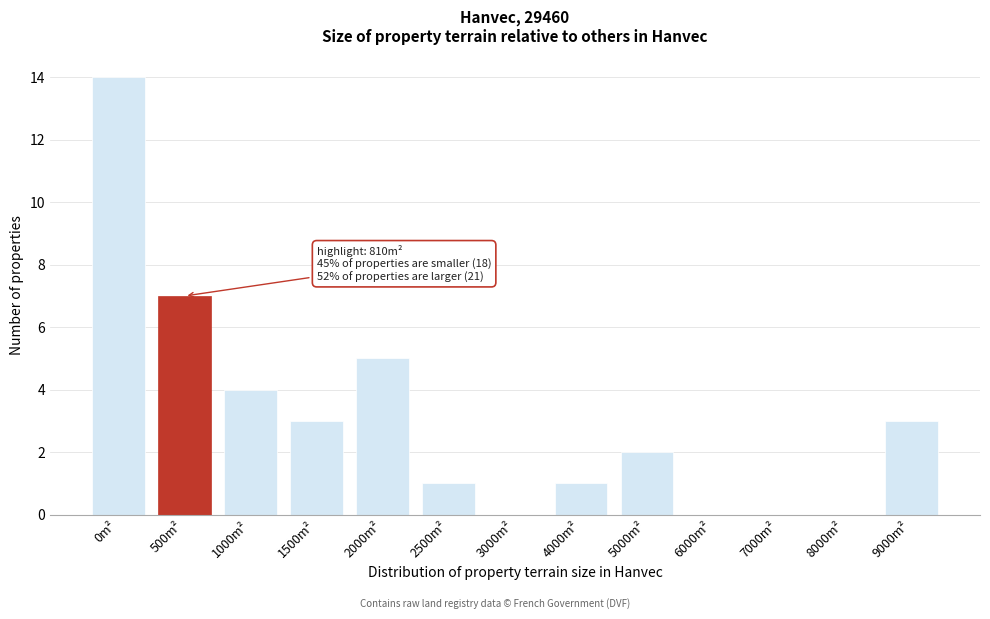

Reading right to left, what are all the values shown in this chart?

9000m²=3	8000m²=0	7000m²=0	6000m²=0	5000m²=2	4000m²=1	3000m²=0	2500m²=1	2000m²=5	1500m²=3	1000m²=4	500m²=7	0m²=14